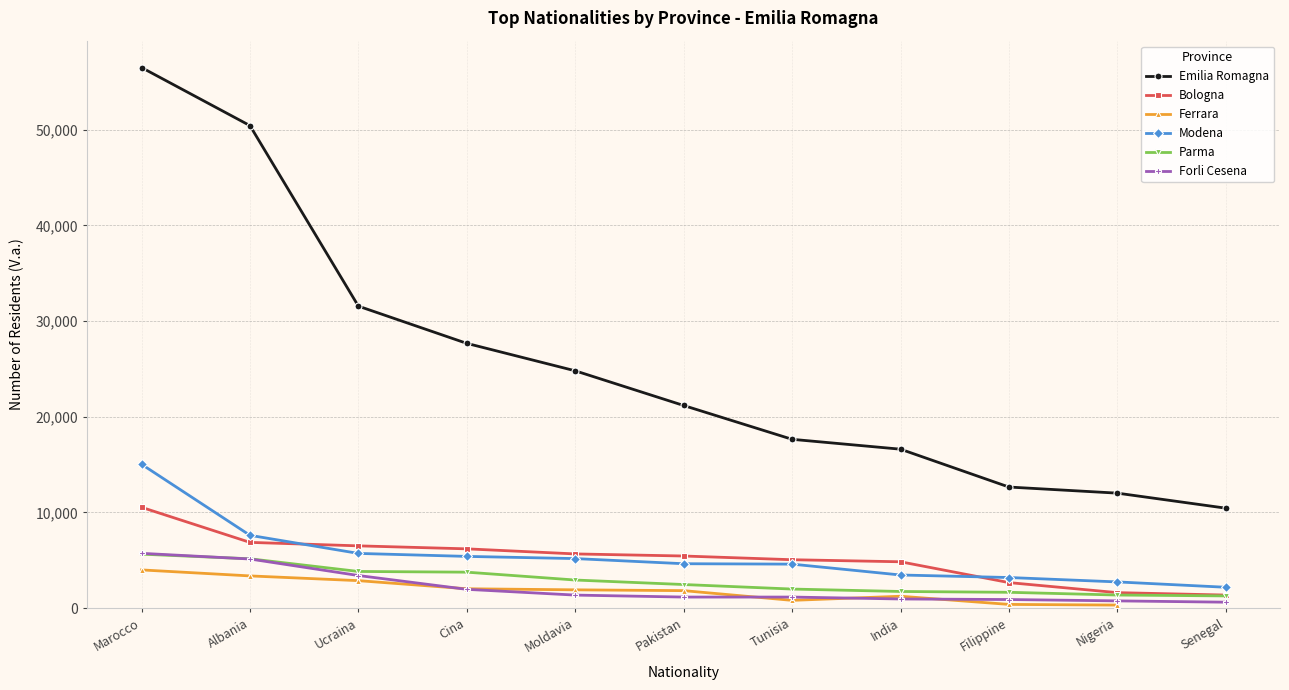

What is the approximate value of Forli Cesena at Pakistan?

1160